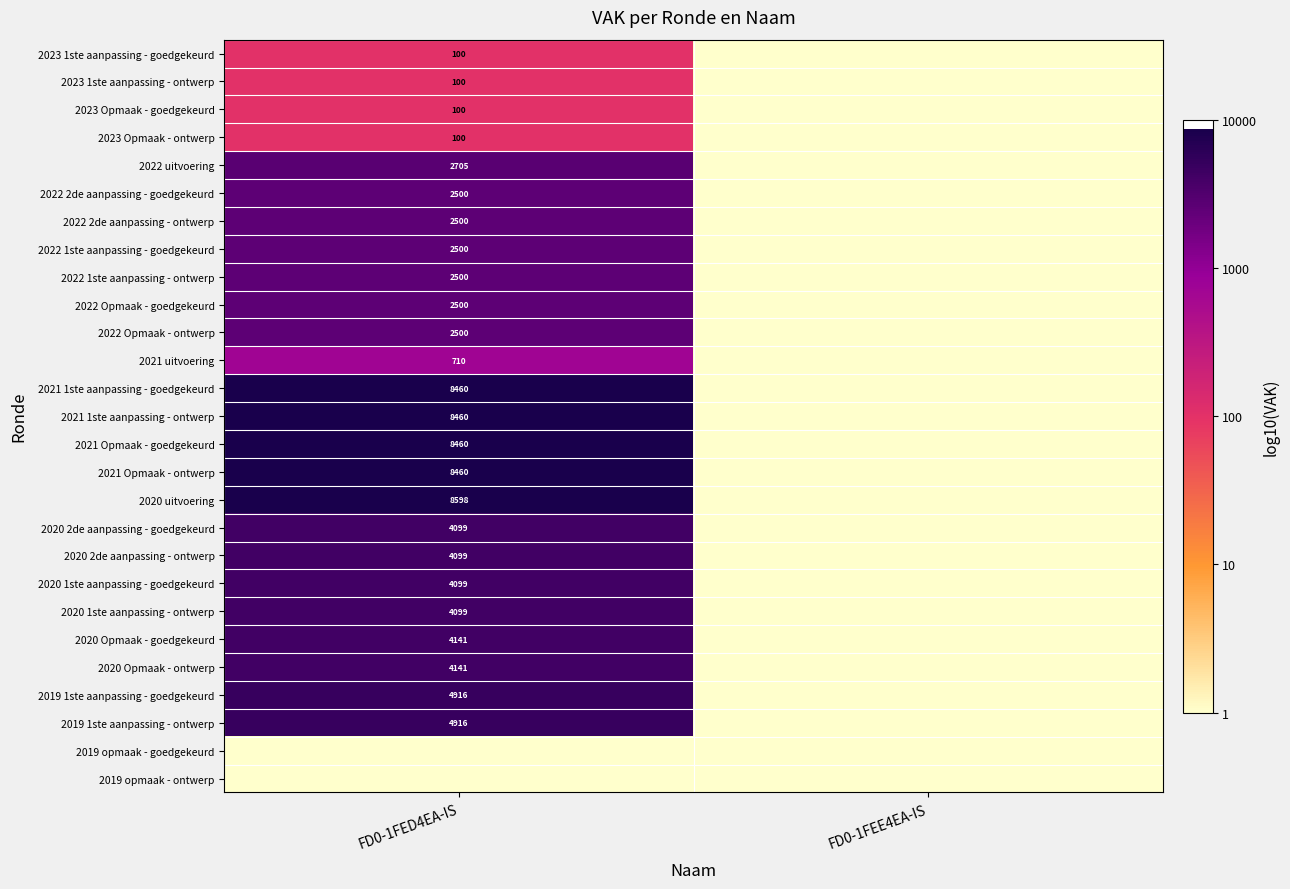

Is it true that 2022 1ste aanpassing - ontwerp equals 2500 at FD0-1FED4EA-IS?

True